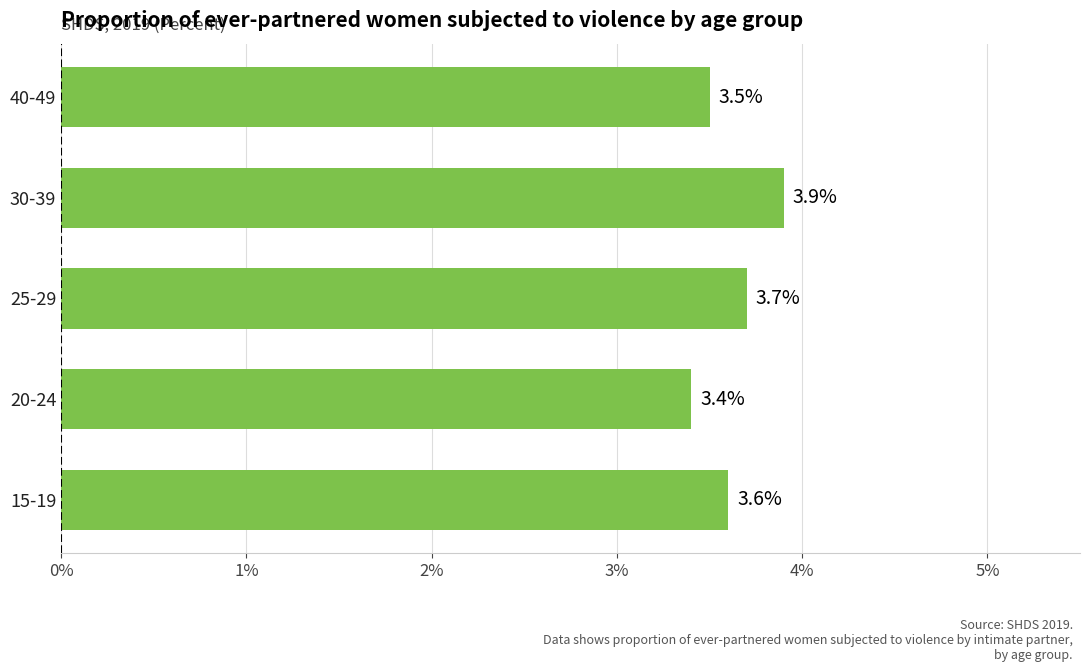

What is the smallest value displayed?

3.4